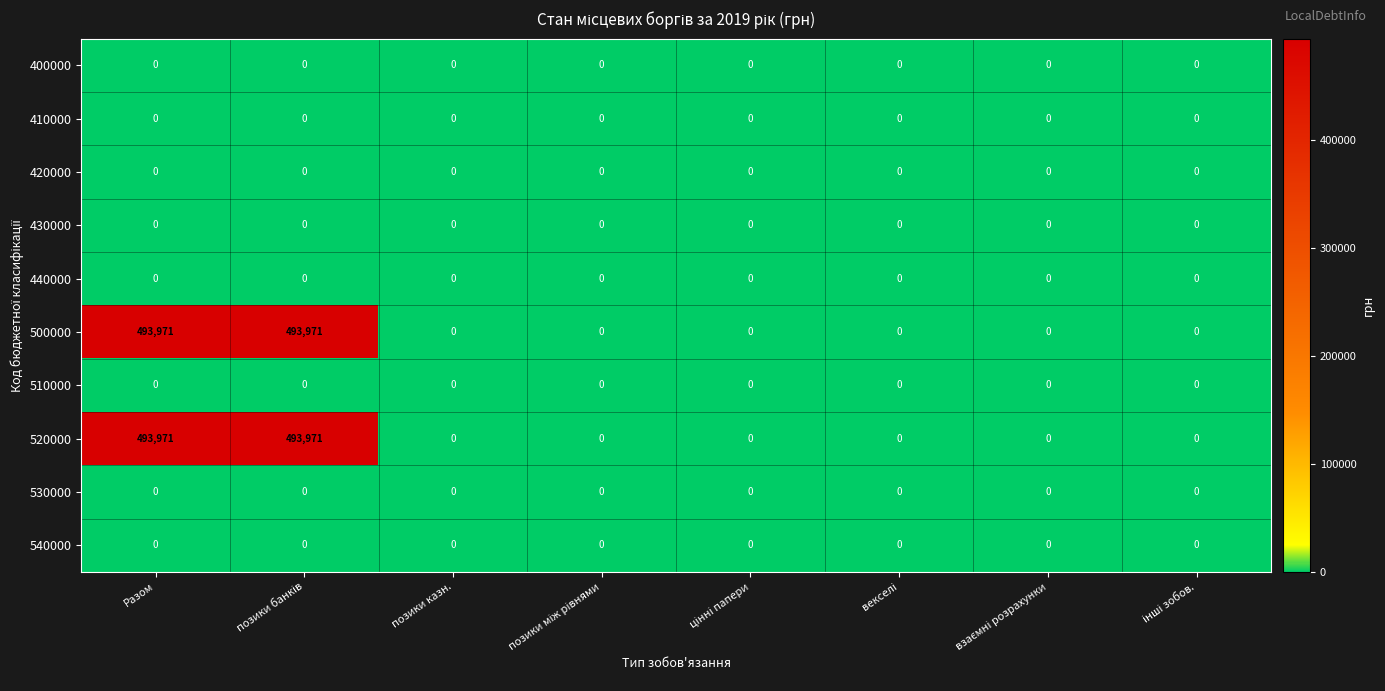

What is the sum of all 520000 values?

987942